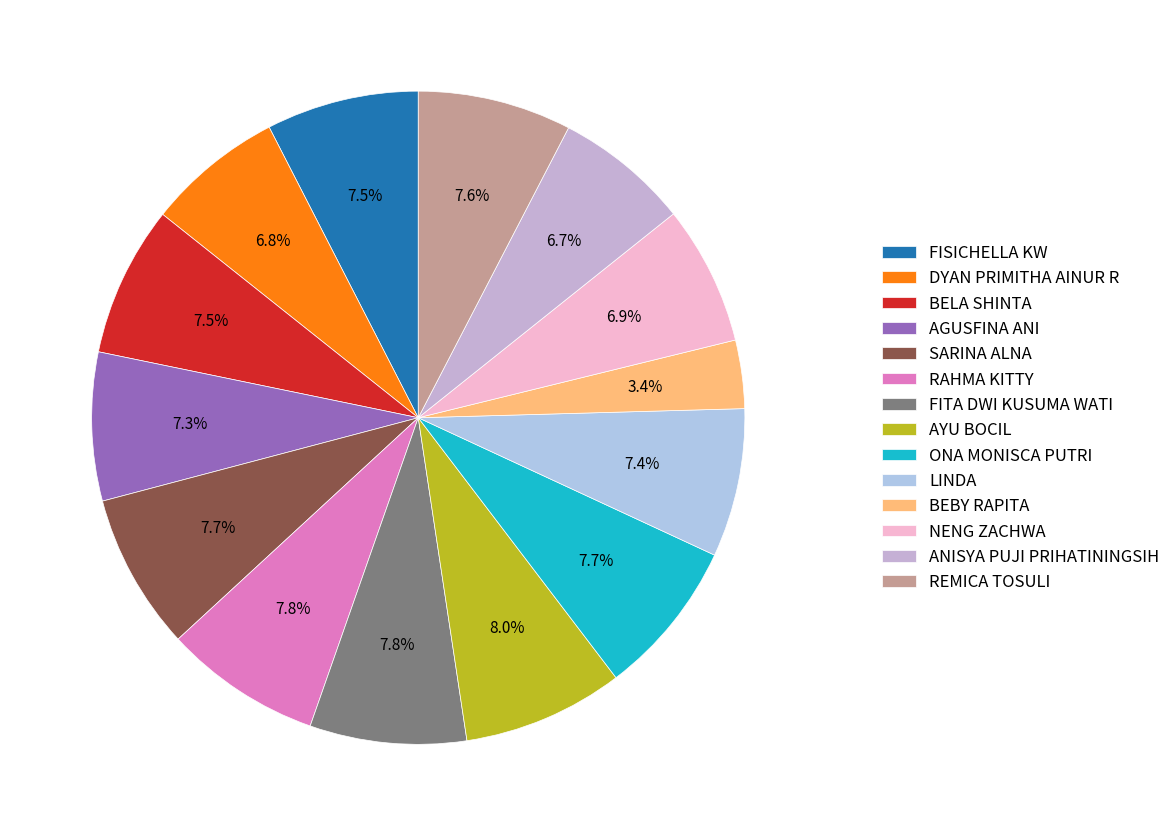

How many segments does this pie chart have?

14